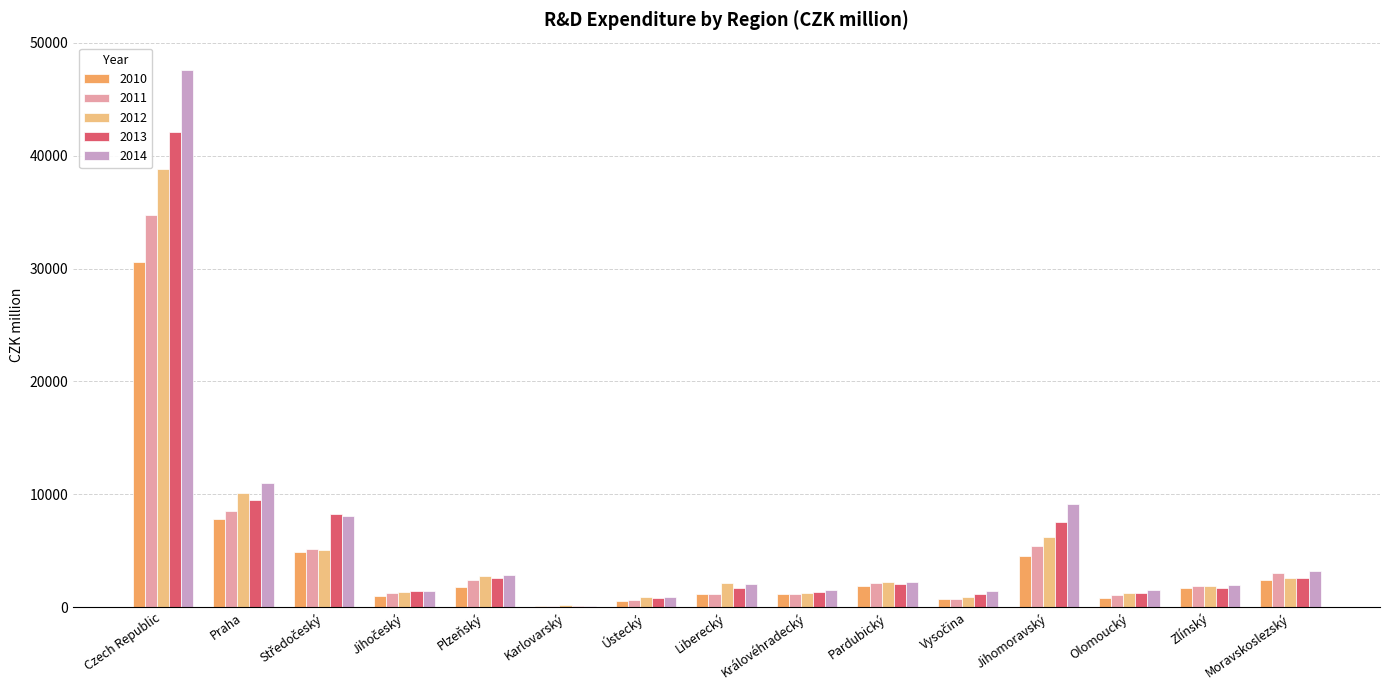

Where is 2010 nearest to the value 15334?

Praha